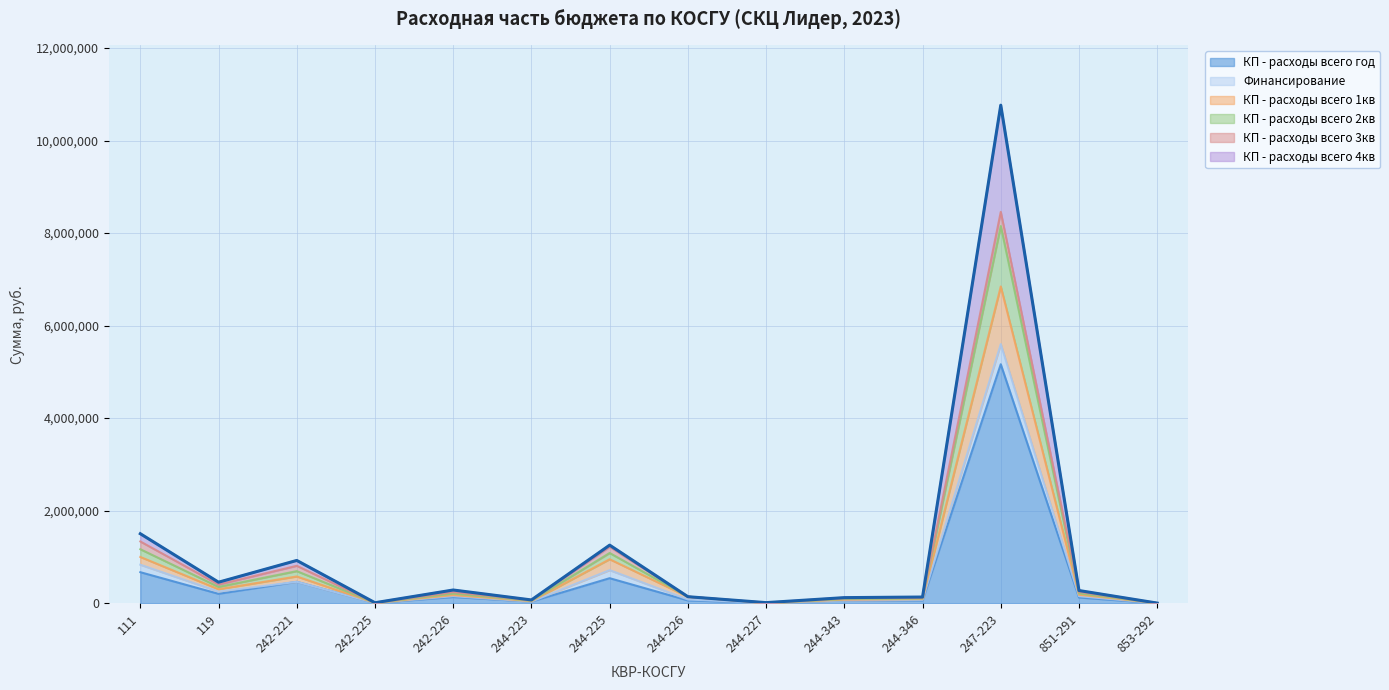

What is the value of the КП - расходы всего 1кв point at the 5th from the left?

174300.0